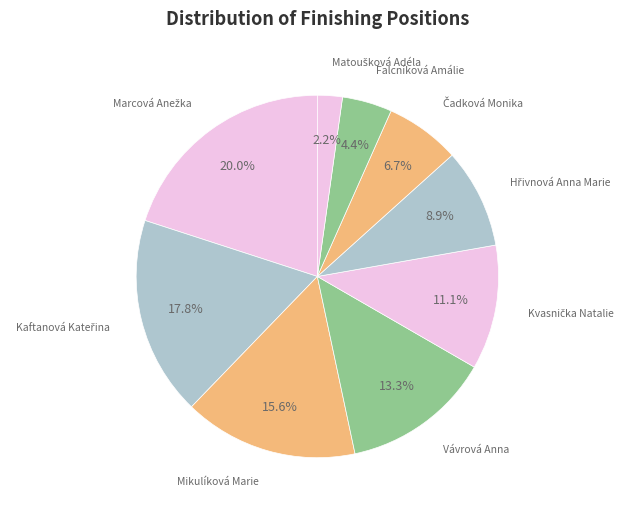

Count the number of slices in the pie.

9